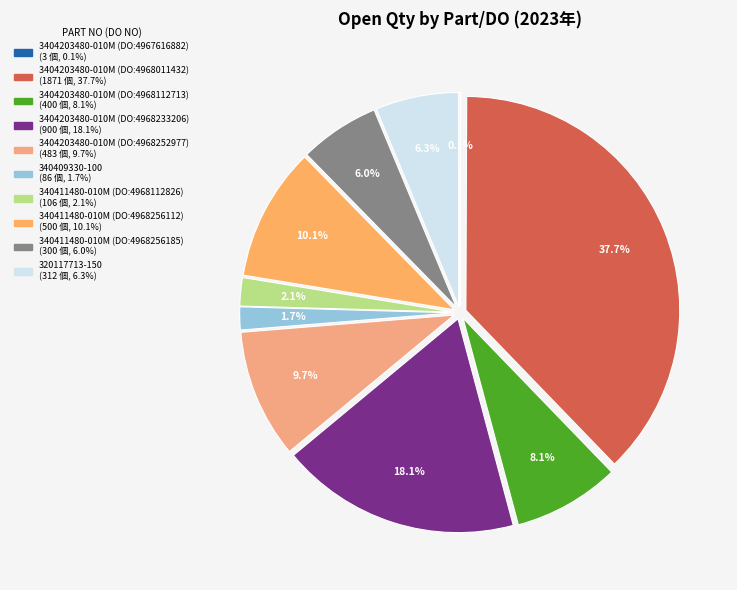

What is the largest slice in the pie chart?

3404203480-010M (DO:4968011432)